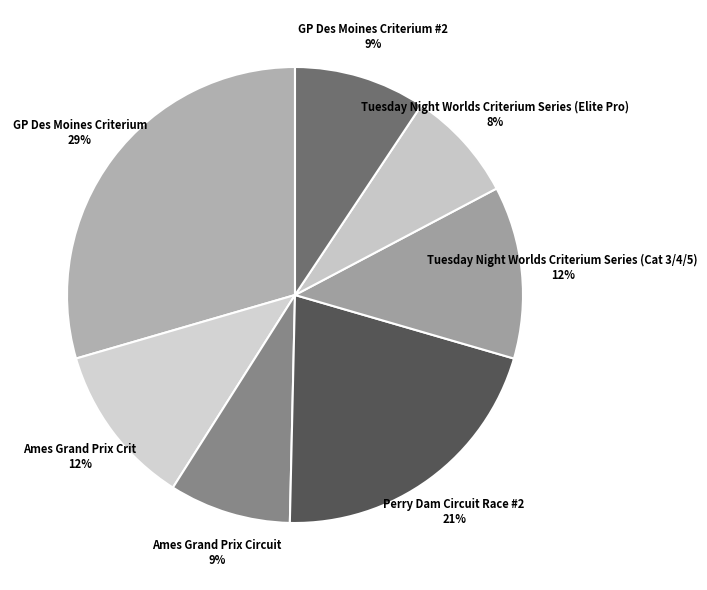

Is there a majority slice in this chart?

No